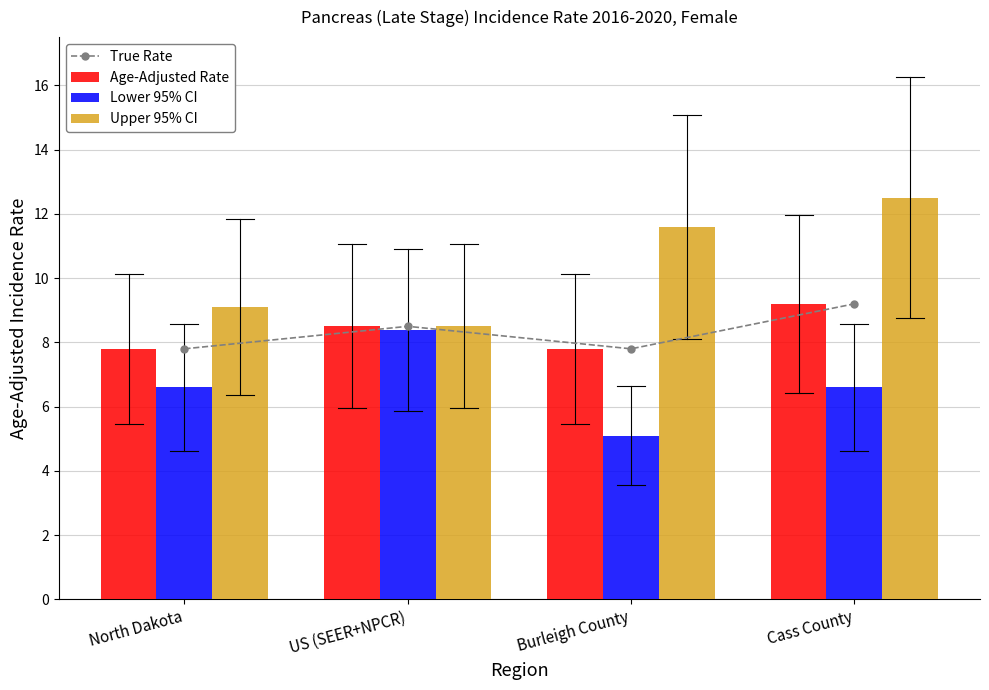

Does the chart contain stacked bars?

No